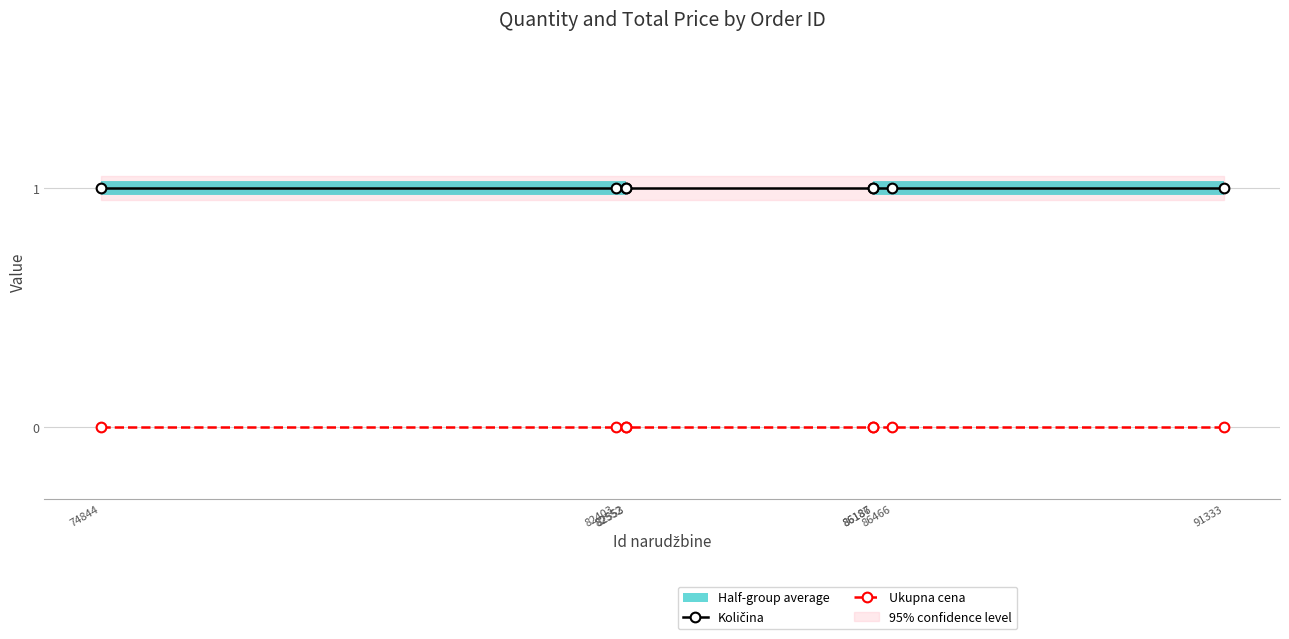

What is the sum of all Količina values?

8